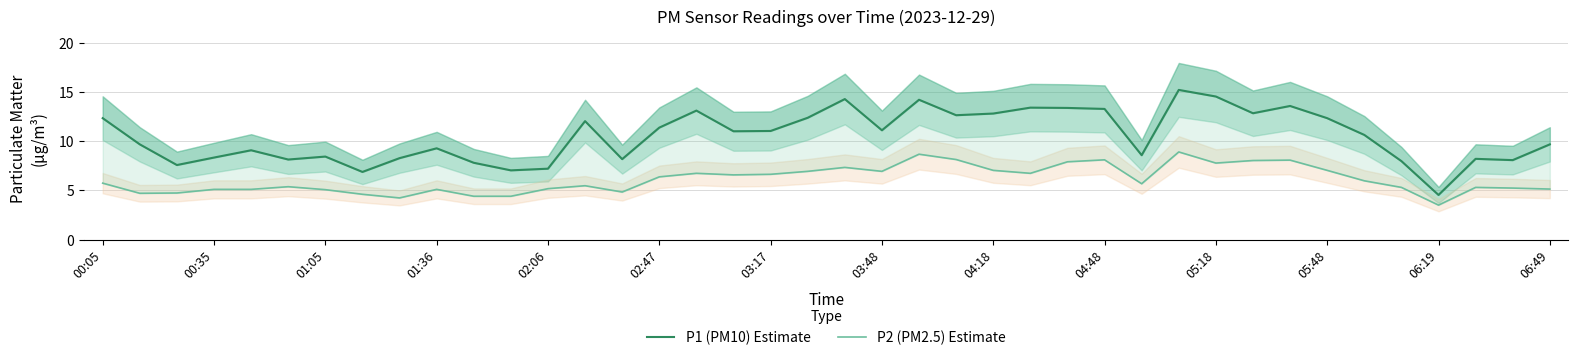

True or false: P1 (PM10) Estimate has a value of 18.8 at 20.

False